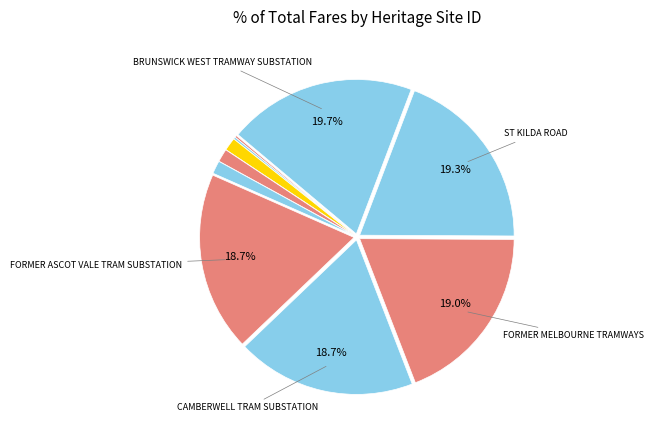

Is there any slice that represents more than half of the pie?

No